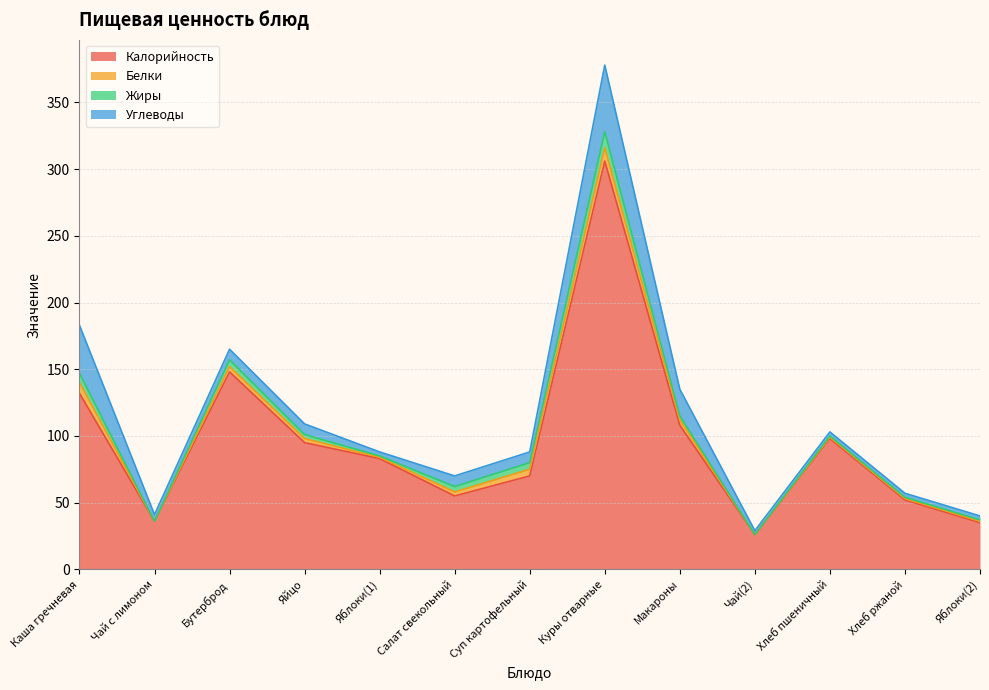

What is the difference between the second highest and minimum values in the Углеводы series?

33